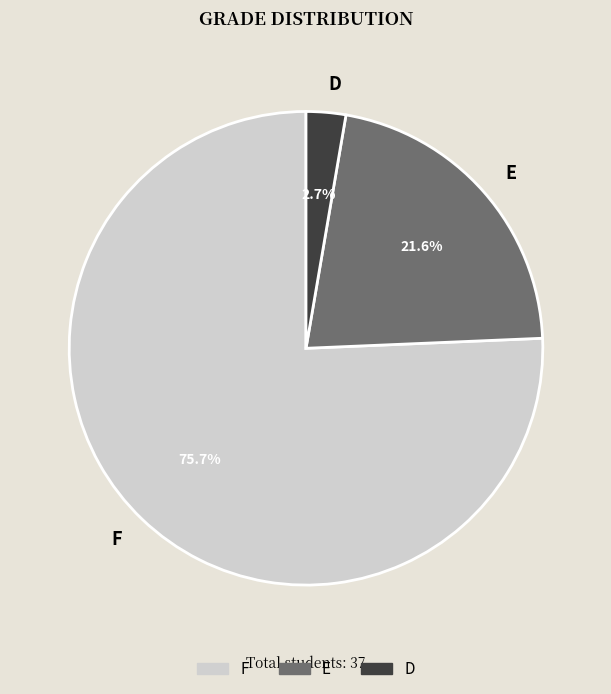

How many slices are in this pie chart?

3